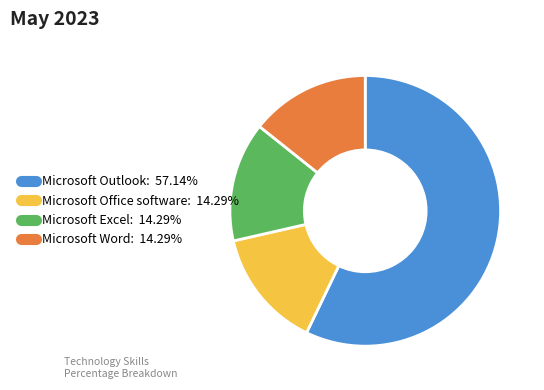

Is there any slice that represents more than half of the pie?

Yes